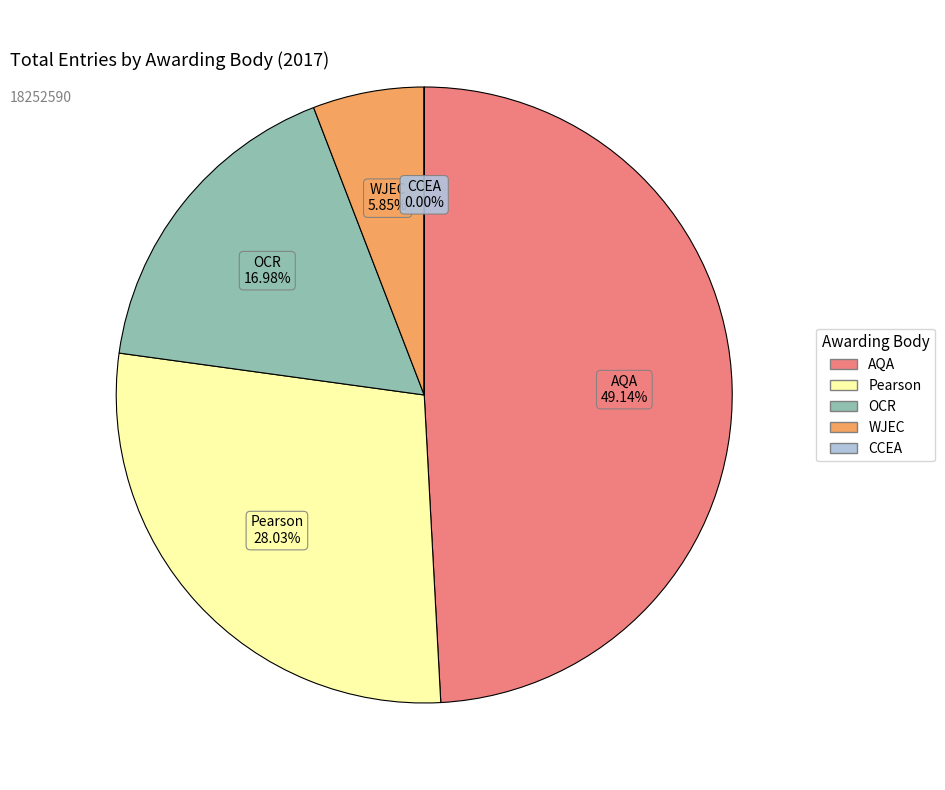

To the nearest percent, what is the difference between the largest and smallest slice percentages?

49%